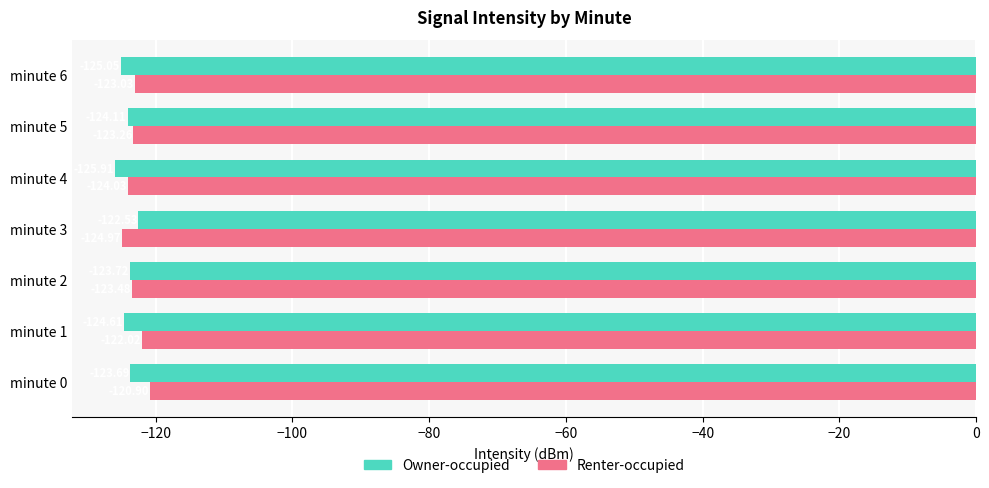

At which category is the sum across all series the highest?

minute 0